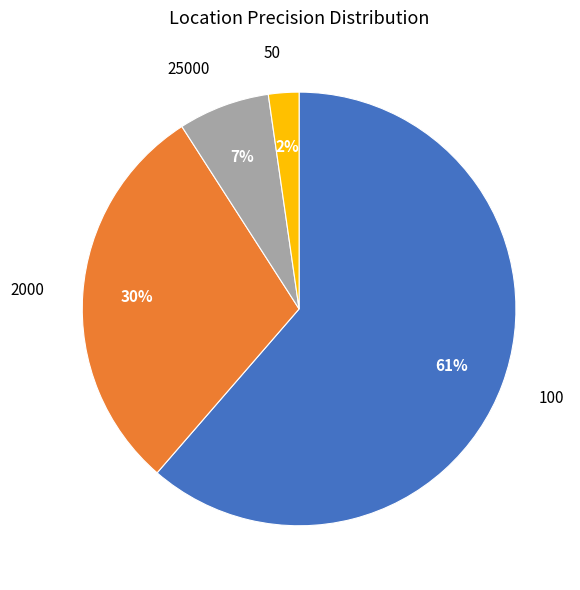

Is it true that 50 is 9% of the pie?

False